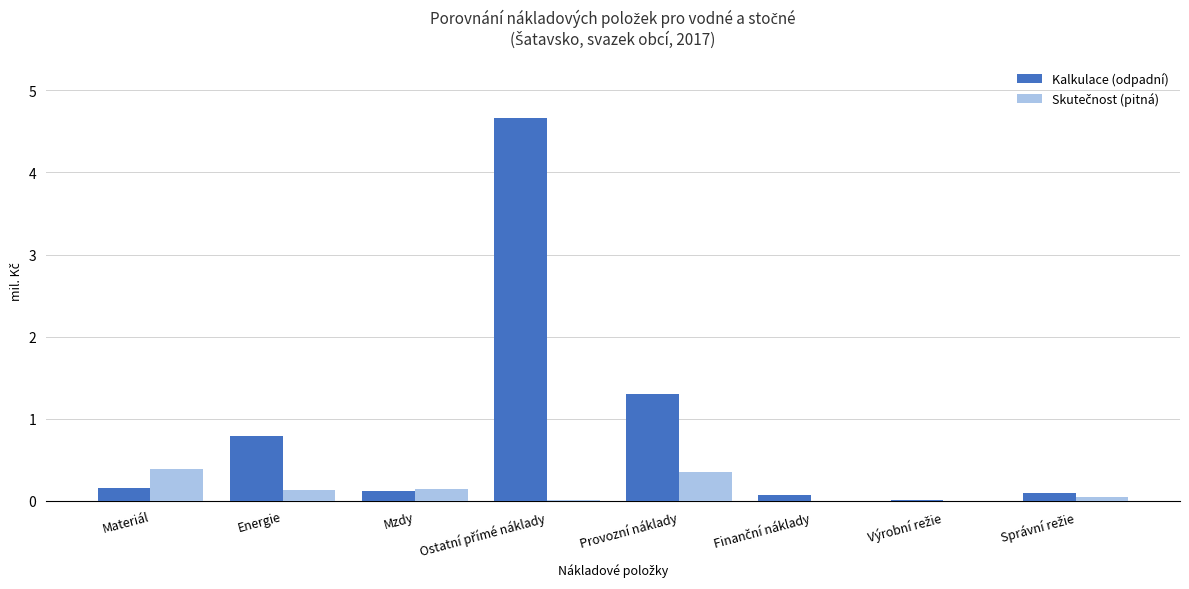

Which series has the largest total across all categories?

Kalkulace (odpadní)